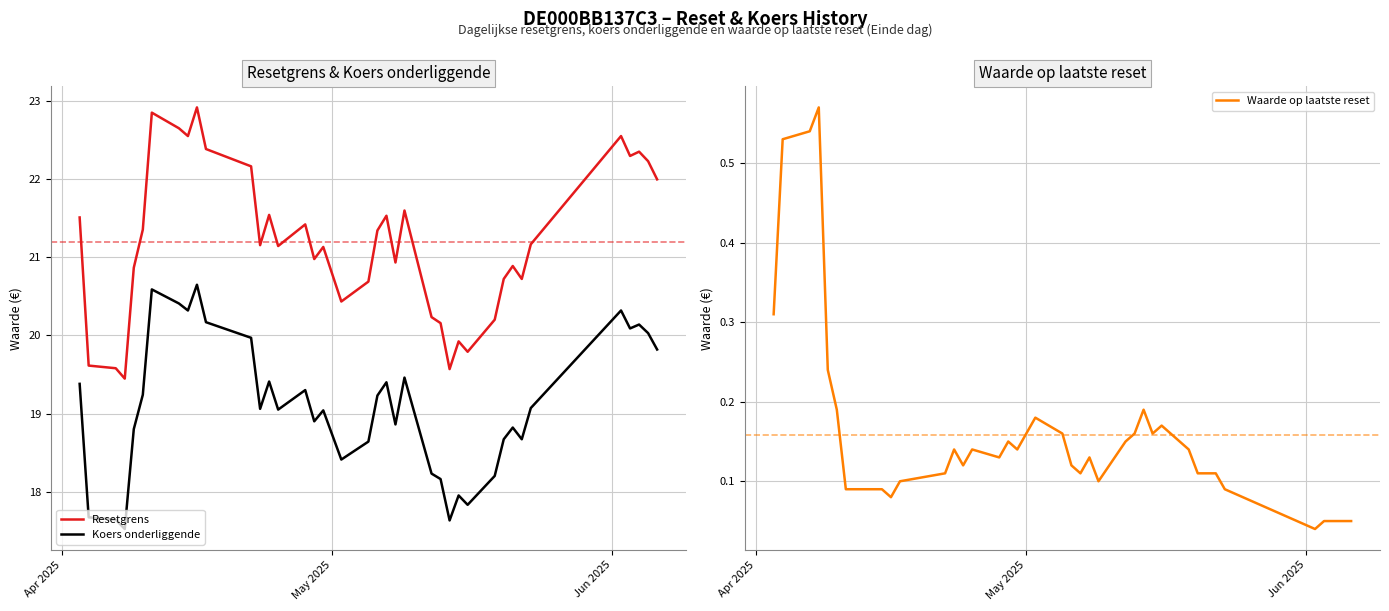

Reading left to right, what are all the values shown in this chart?

Resetgrens: 21.5	19.6	19.6	19.4	20.9	21.4	22.9	22.7	22.6	22.9	22.4	22.2	21.2	21.5	21.1	21.4	21.0	21.1	20.4	20.7	21.3	21.5	20.9	21.6	20.2	20.2	19.6	19.9	19.8	20.2	20.7	20.9	20.7	21.2	22.6	22.3	22.4	22.2	22.0
Koers onderliggende: 19.4	17.7	17.6	17.5	18.8	19.2	20.6	20.4	20.3	20.6	20.2	20.0	19.1	19.4	19.1	19.3	18.9	19.0	18.4	18.6	19.2	19.4	18.9	19.5	18.2	18.2	17.6	17.9	17.8	18.2	18.7	18.8	18.7	19.1	20.3	20.1	20.1	20.0	19.8
Waarde op laatste reset: 0.3	0.5	0.5	0.6	0.2	0.2	0.1	0.1	0.1	0.1	0.1	0.1	0.1	0.1	0.1	0.1	0.1	0.1	0.2	0.2	0.1	0.1	0.1	0.1	0.1	0.2	0.2	0.2	0.2	0.1	0.1	0.1	0.1	0.1	0.0	0.1	0.1	0.1	0.1